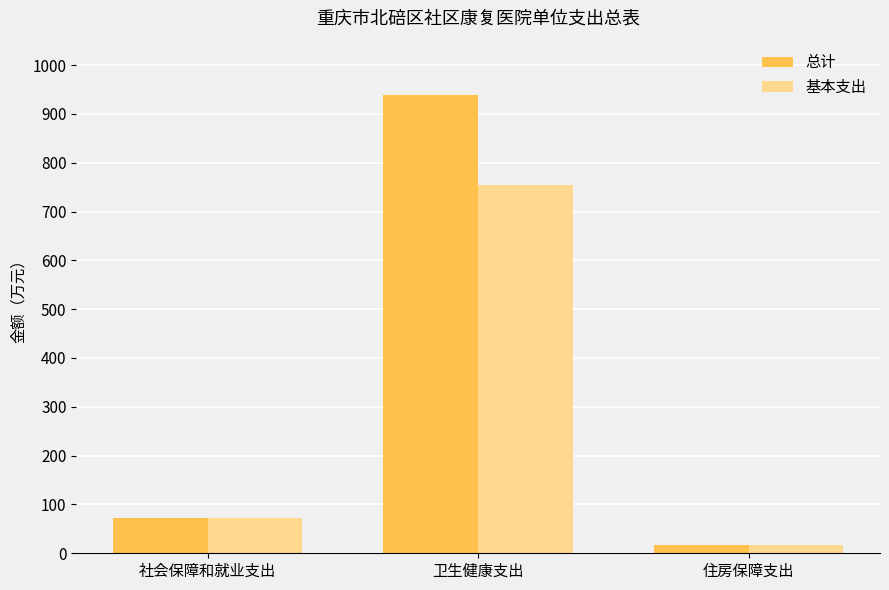

What are all the series names shown in the legend?

总计, 基本支出